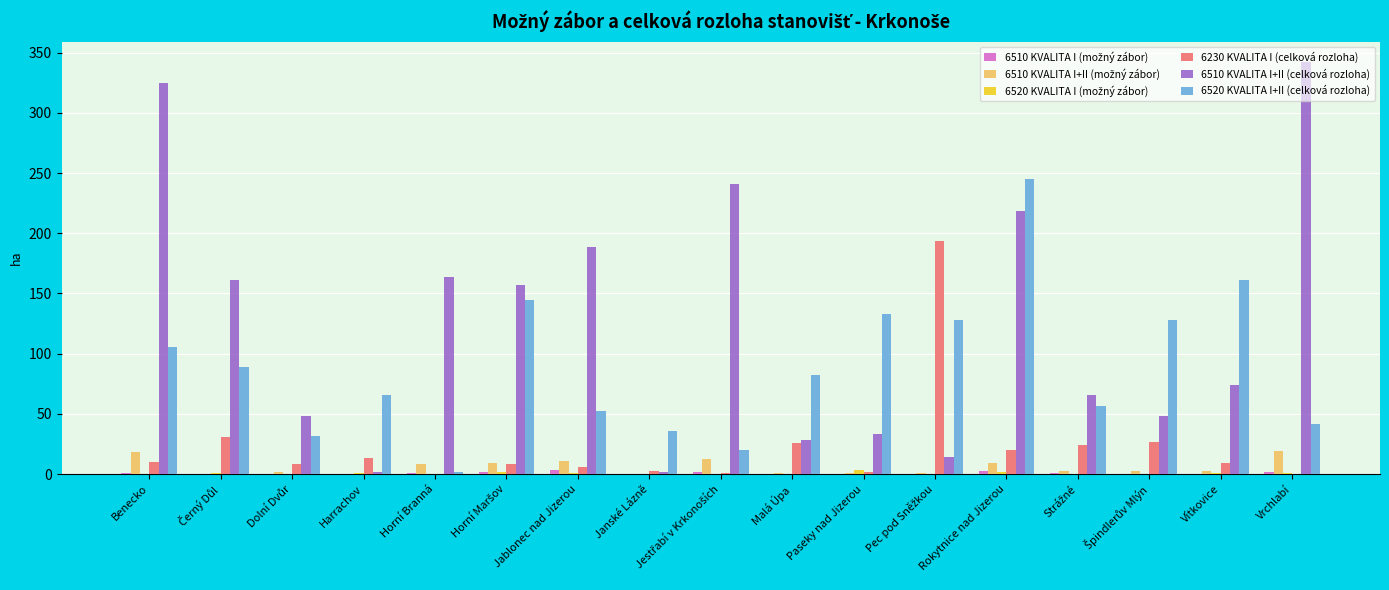

The value of 6510 KVALITA I+II (celková rozloha) at Jablonec nad Jizerou is 188.5. True or false?

True